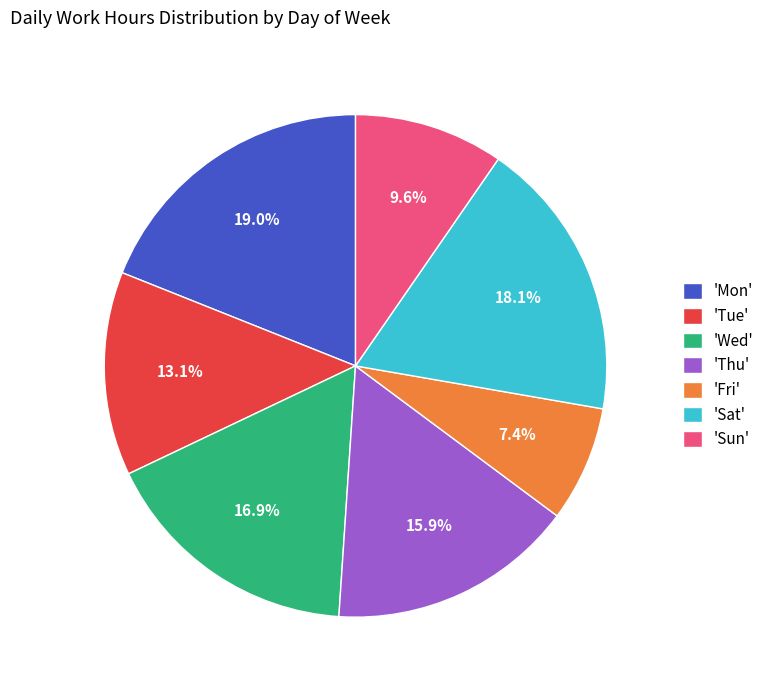

Rank the categories by value from highest to lowest.

'Mon', 'Sat', 'Wed', 'Thu', 'Tue', 'Sun', 'Fri'